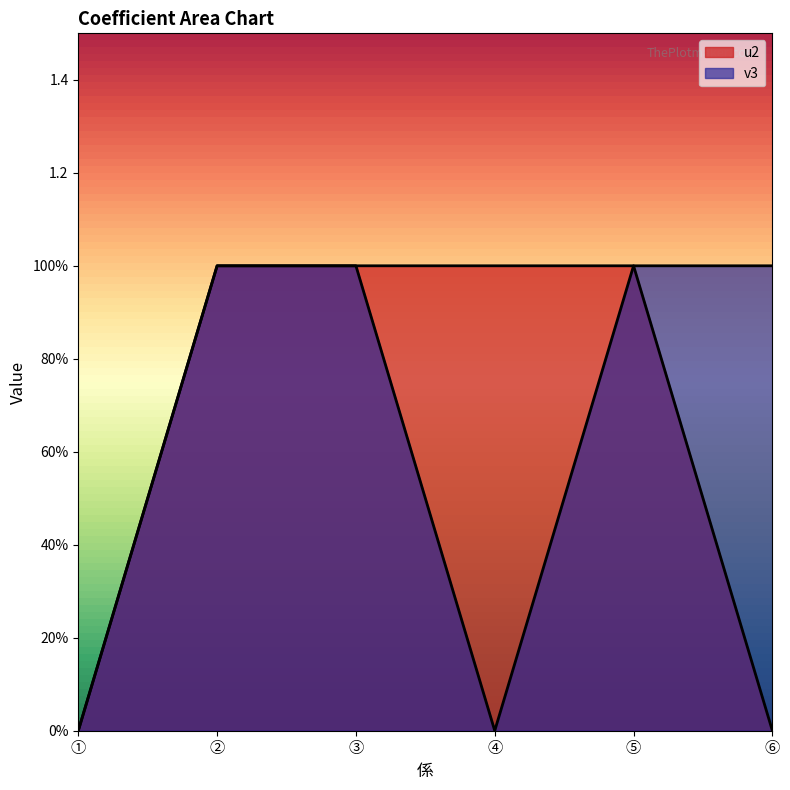

What is the label of the 6th point from the right?

①